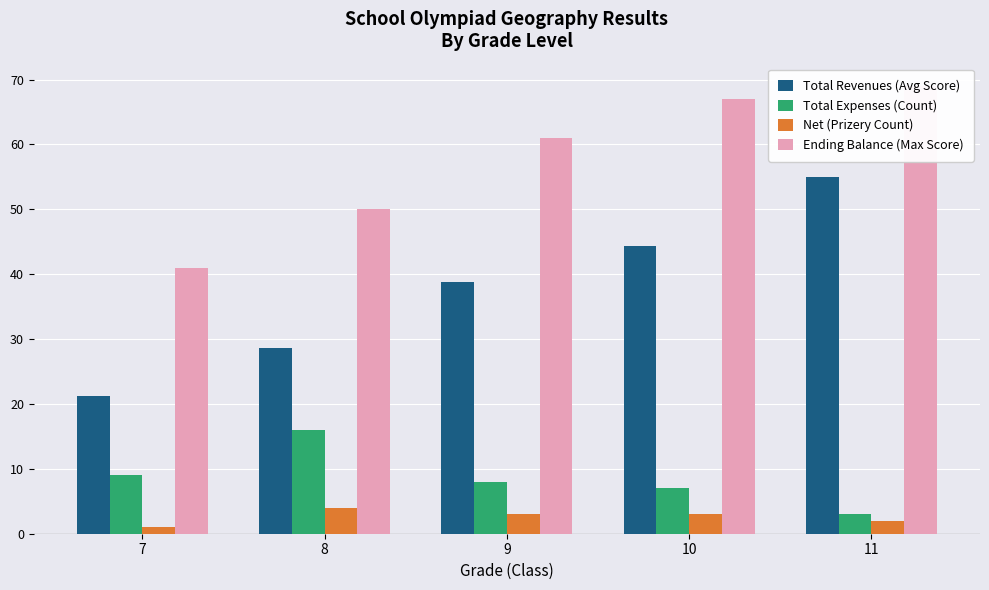

Where does the Total Revenues (Avg Score) series first go above 38?

9